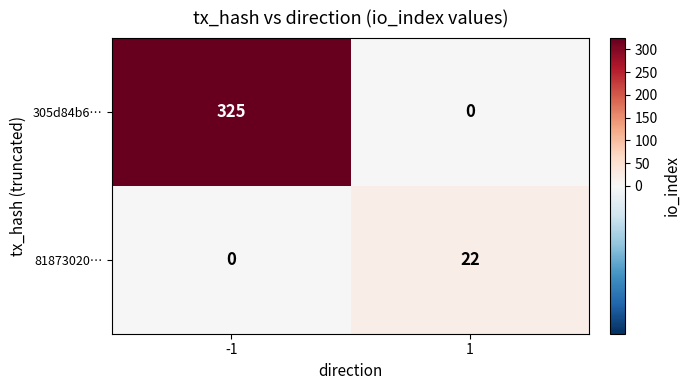

What is the maximum value for 305d84b6…?

325